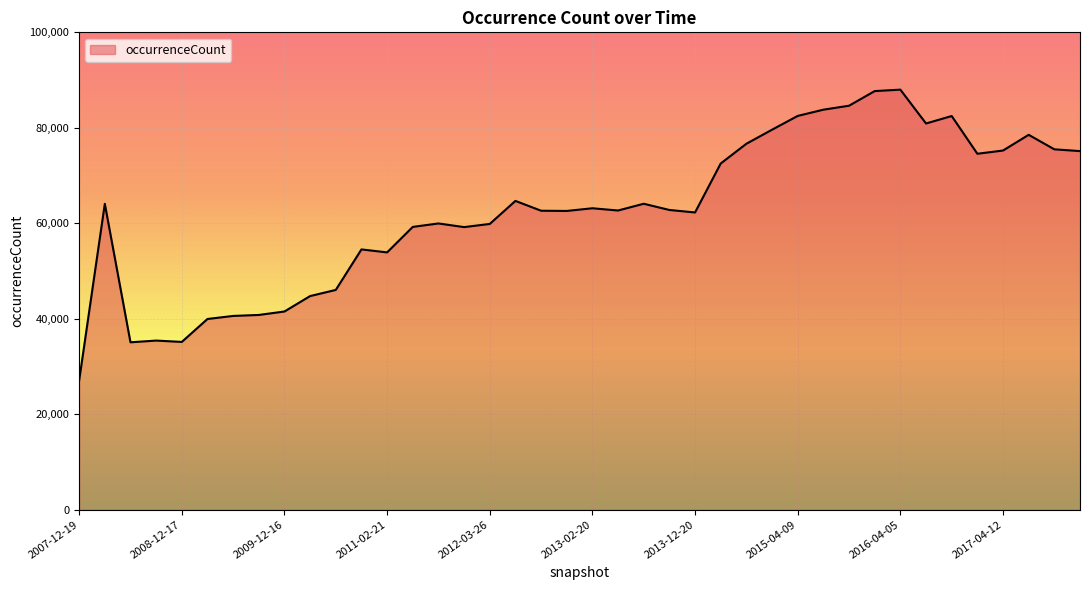

What is the maximum value shown in the chart?

87994